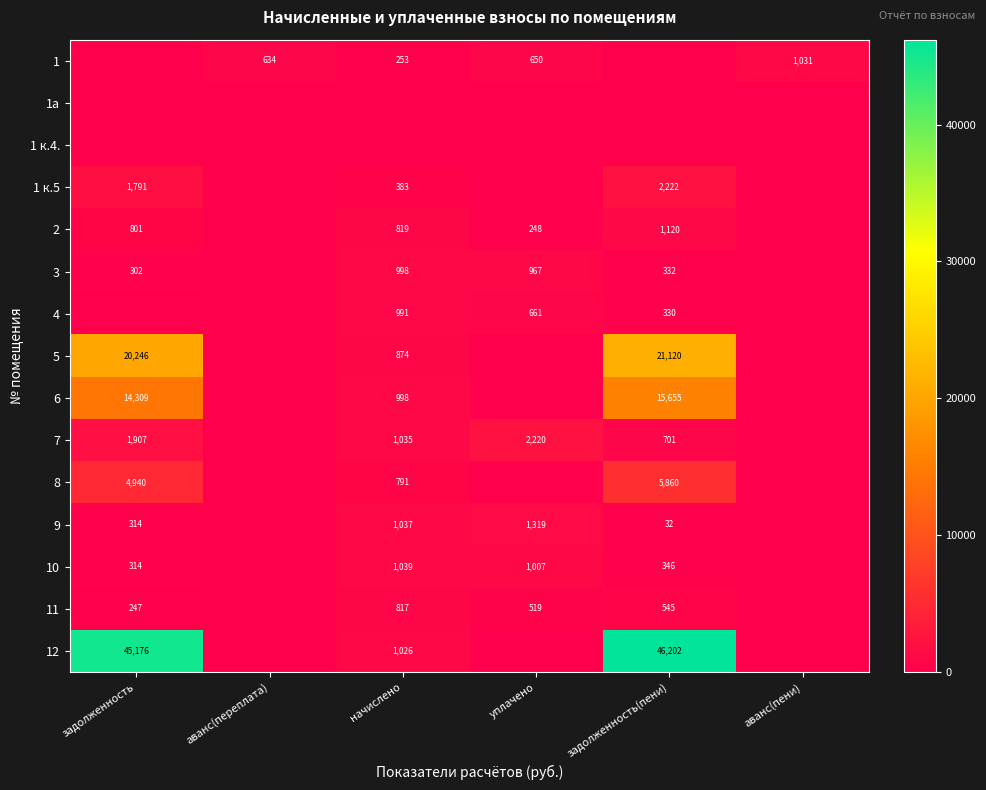

What is the difference between the 3 values at задолженность and начислено?

696